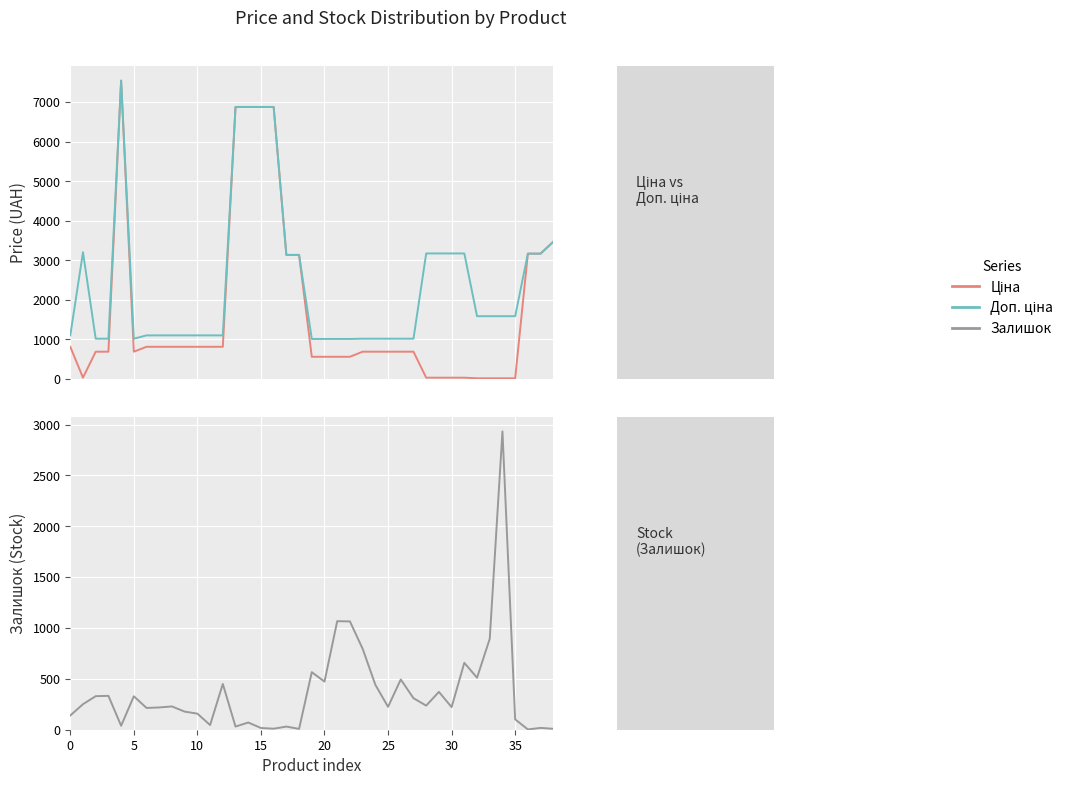

At how many categories does at least one series exceed 14?

39